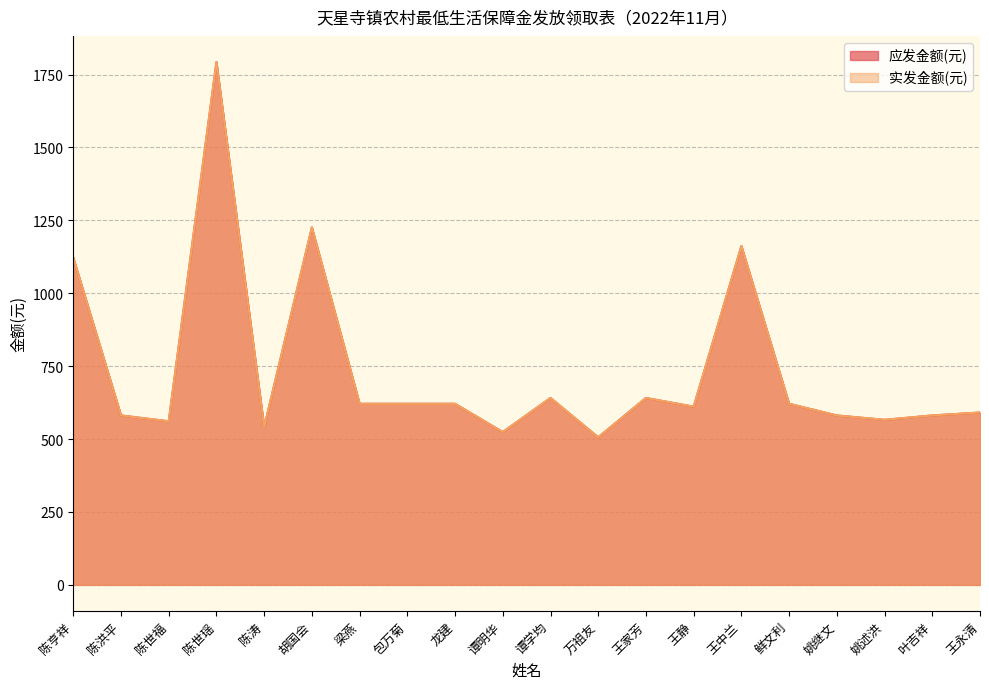

Reading left to right, extract all data points from this chart.

应发金额(元): 陈亨祥=1122	陈洪平=581	陈世福=561	陈世瑶=1793	陈涛=541	胡国会=1226	梁燕=621	包万菊=621	龙建=621	谭明华=524	谭学均=641	万祖友=506	王家芳=641	王静=611	王中兰=1162	鲜文利=621	姚继文=581	姚述洪=566	叶吉祥=581	王永清=591
实发金额(元): 陈亨祥=1122	陈洪平=581	陈世福=561	陈世瑶=1793	陈涛=541	胡国会=1226	梁燕=621	包万菊=621	龙建=621	谭明华=524	谭学均=641	万祖友=506	王家芳=641	王静=611	王中兰=1162	鲜文利=621	姚继文=581	姚述洪=566	叶吉祥=581	王永清=591